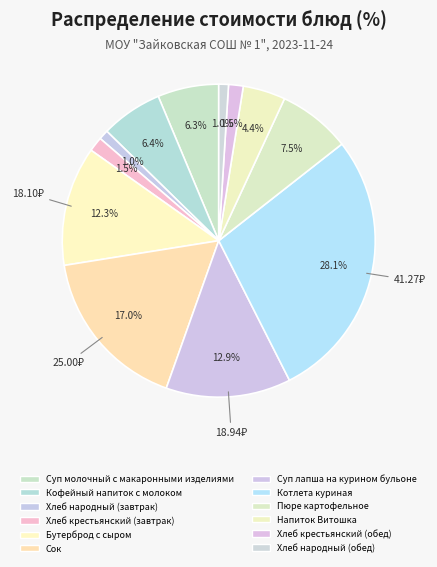

To the nearest percent, what is the difference between the Хлеб народный (обед) and Хлеб крестьянский (завтрак) slice percentages?

1%